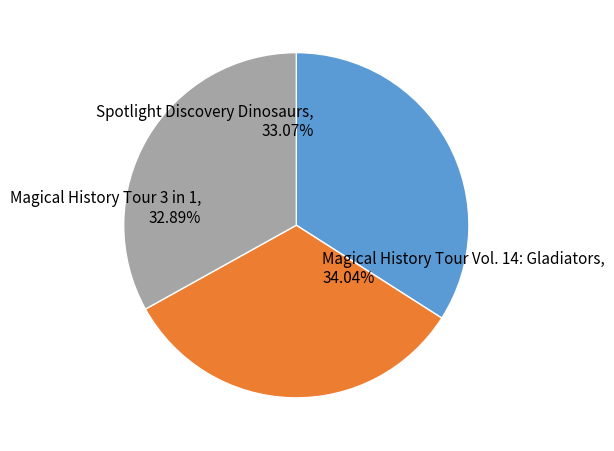

How many segments does this pie chart have?

3